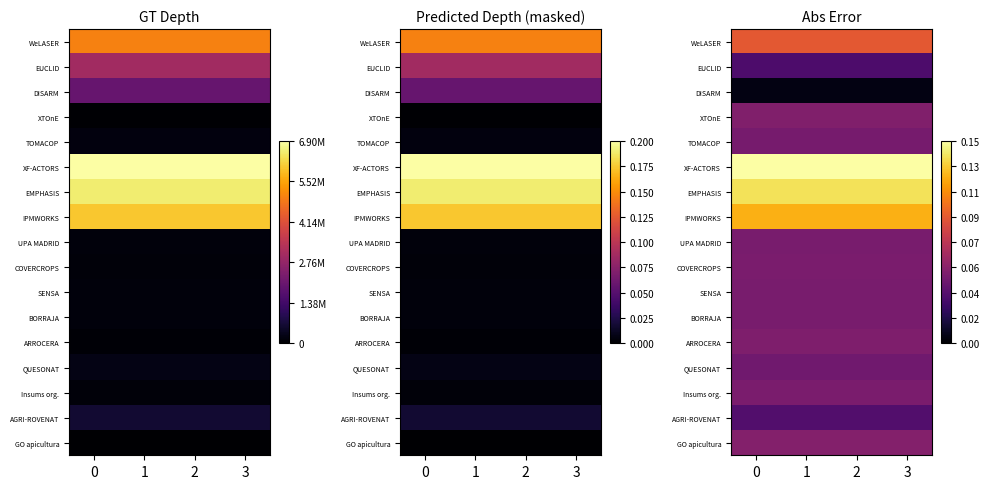

Which series has the largest total across all categories?

XF-ACTORS